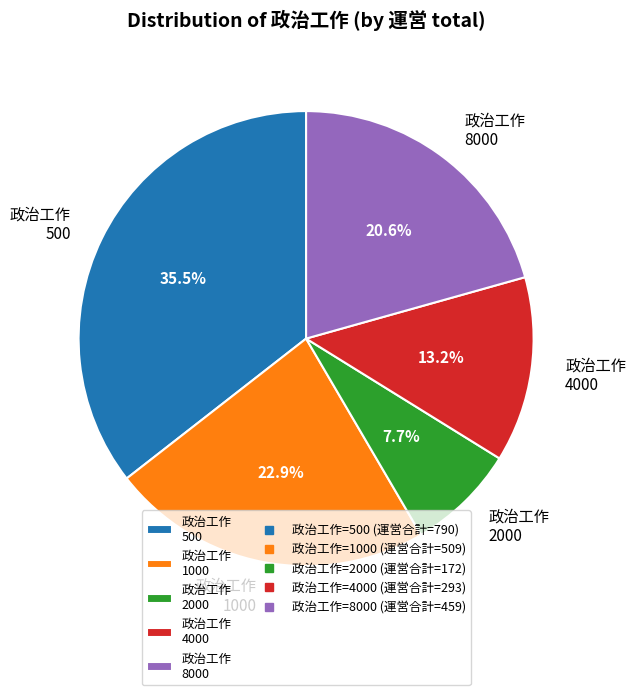

What is the largest slice in the pie chart?

政治工作 500